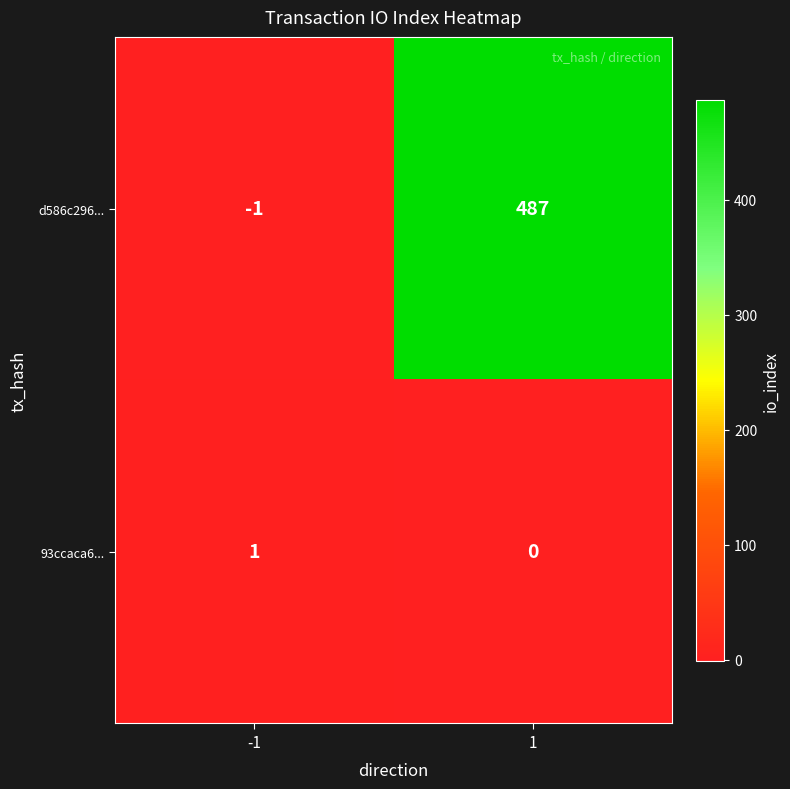

What is the minimum value shown in the chart?

-1